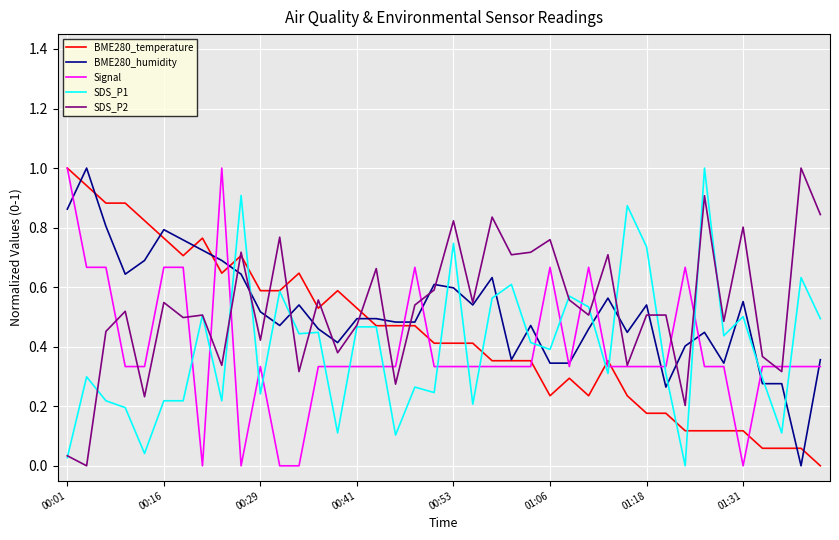

At how many categories does at least one series exceed 0?

40